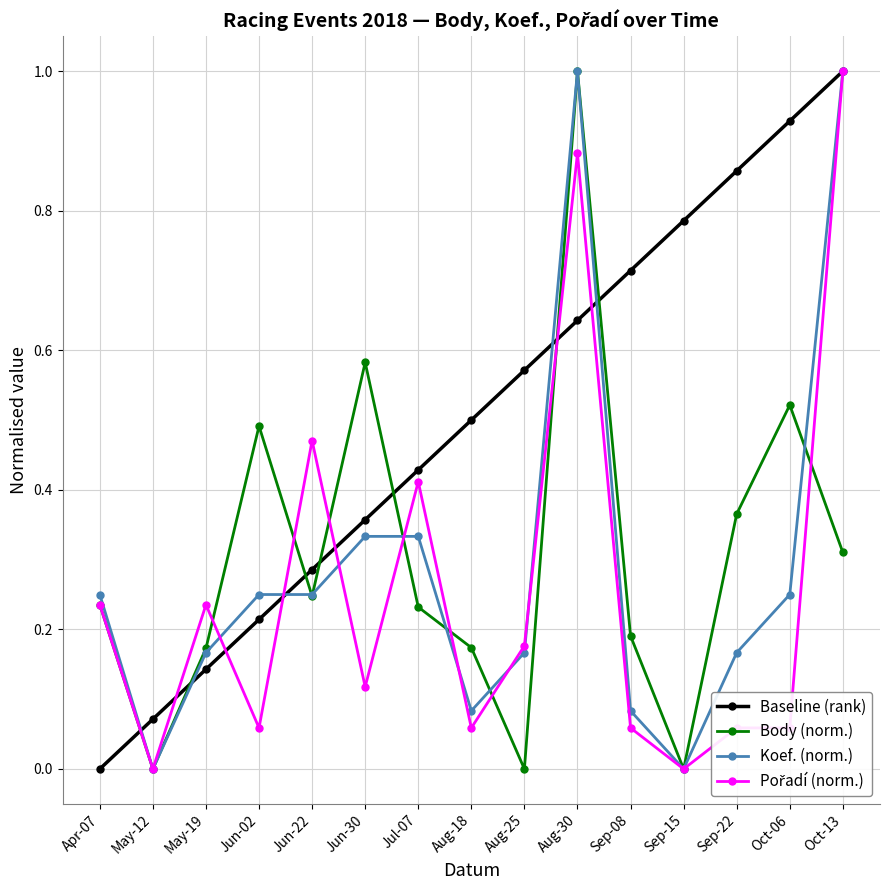

Which series has the largest total across all categories?

Baseline (rank)